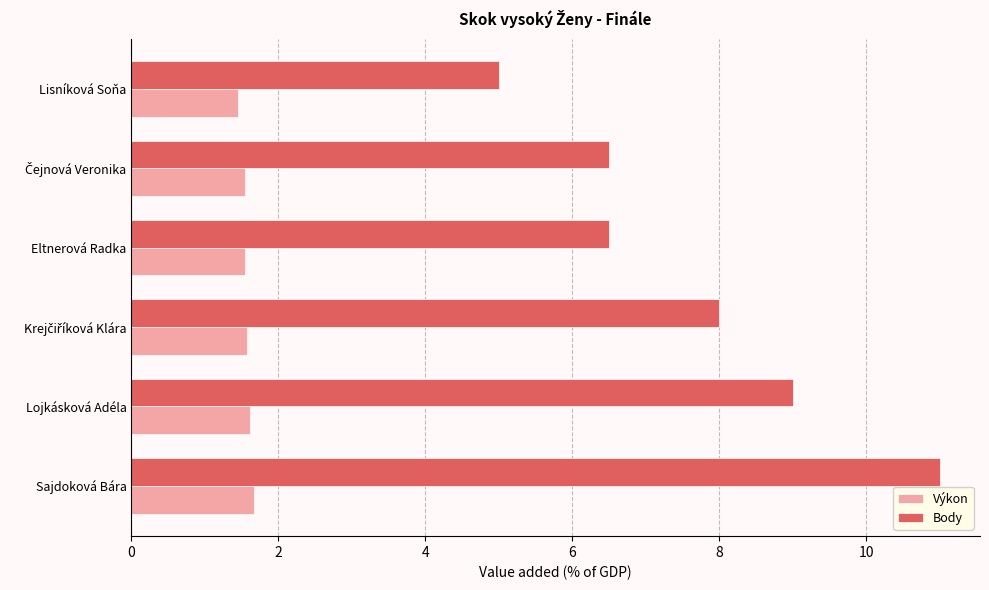

Which series has the largest total across all categories?

Body